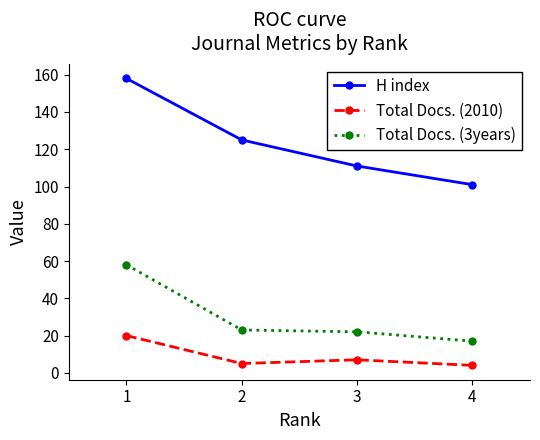

Which series has the widest spread of values?

H index